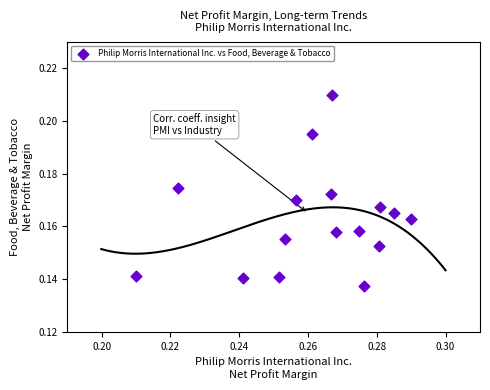

How many points are shown in the scatter plot?

16